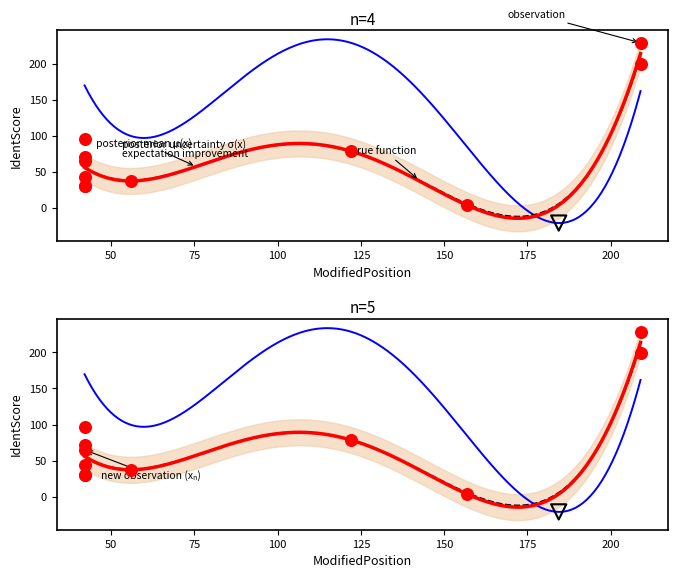

What is the change in value from 42 to 209?

+155.6